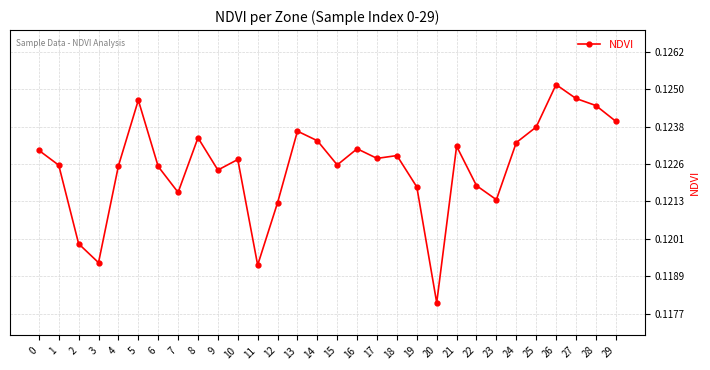

The chart shows a value of 0.2 at 23. True or false?

False